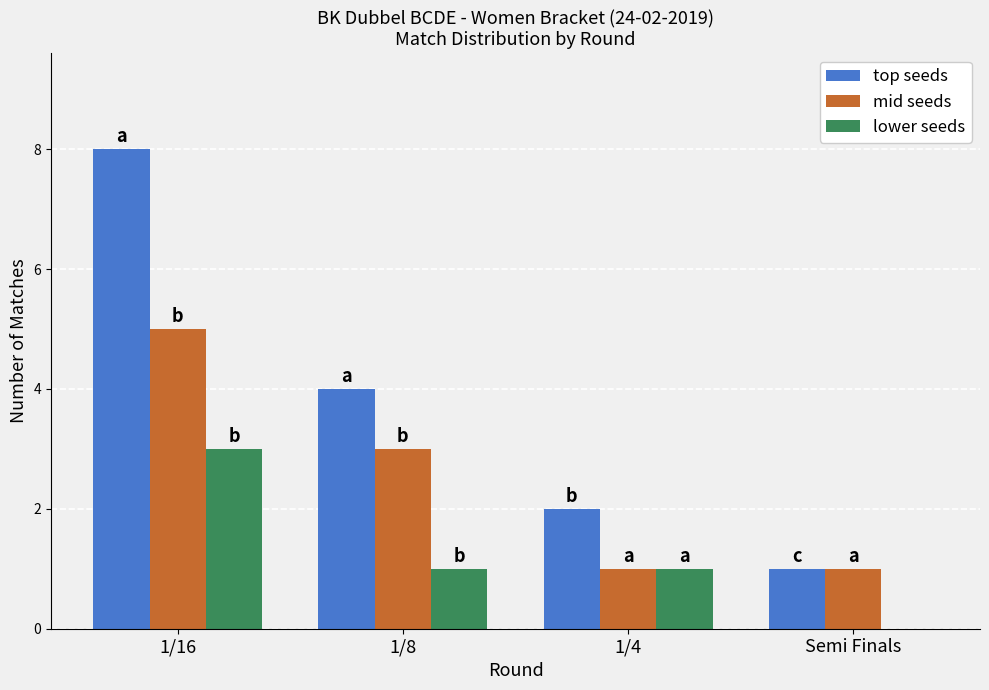

What are all the series names shown in the legend?

top seeds, mid seeds, lower seeds